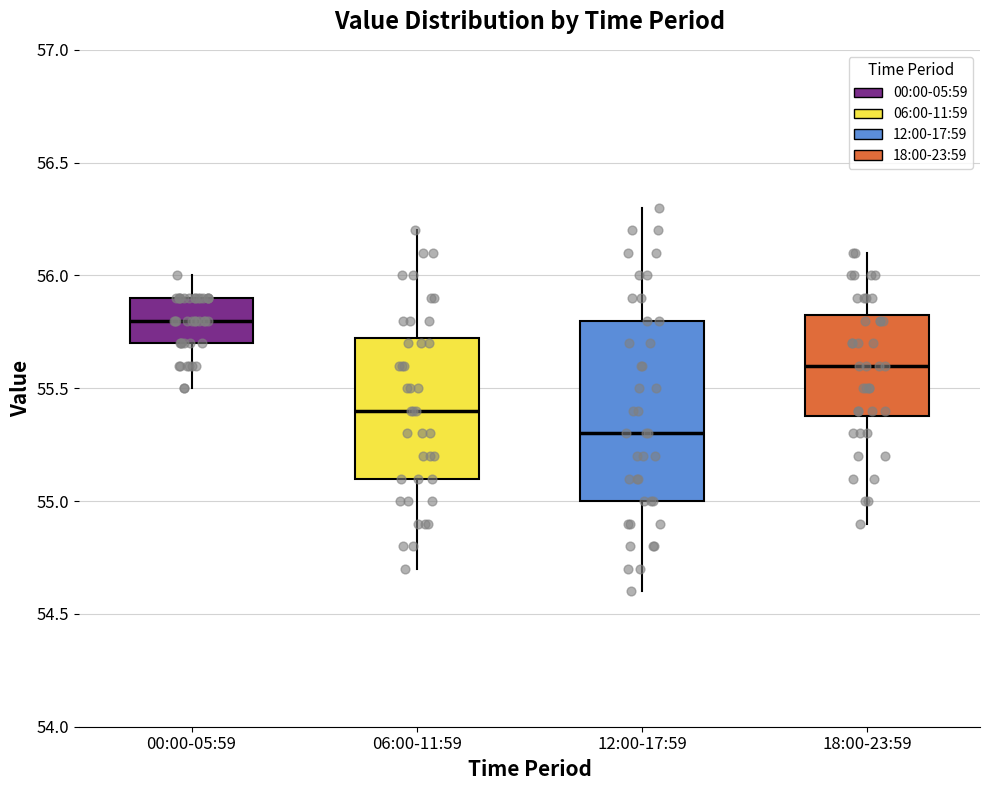

Reading left to right, read every box against the y-axis: the position of its median line, the range the box covers, and the ends of its whiskers. The values are not printed on the chart, so give them approximately, as read against the axis.

00:00-05:59: median 55.80, box 55.70 to 55.90, whiskers 55.50 to 56.00
06:00-11:59: median 55.40, box 55.10 to 55.75, whiskers 54.70 to 56.20
12:00-17:59: median 55.30, box 55.00 to 55.80, whiskers 54.60 to 56.30
18:00-23:59: median 55.60, box 55.40 to 55.85, whiskers 54.90 to 56.10